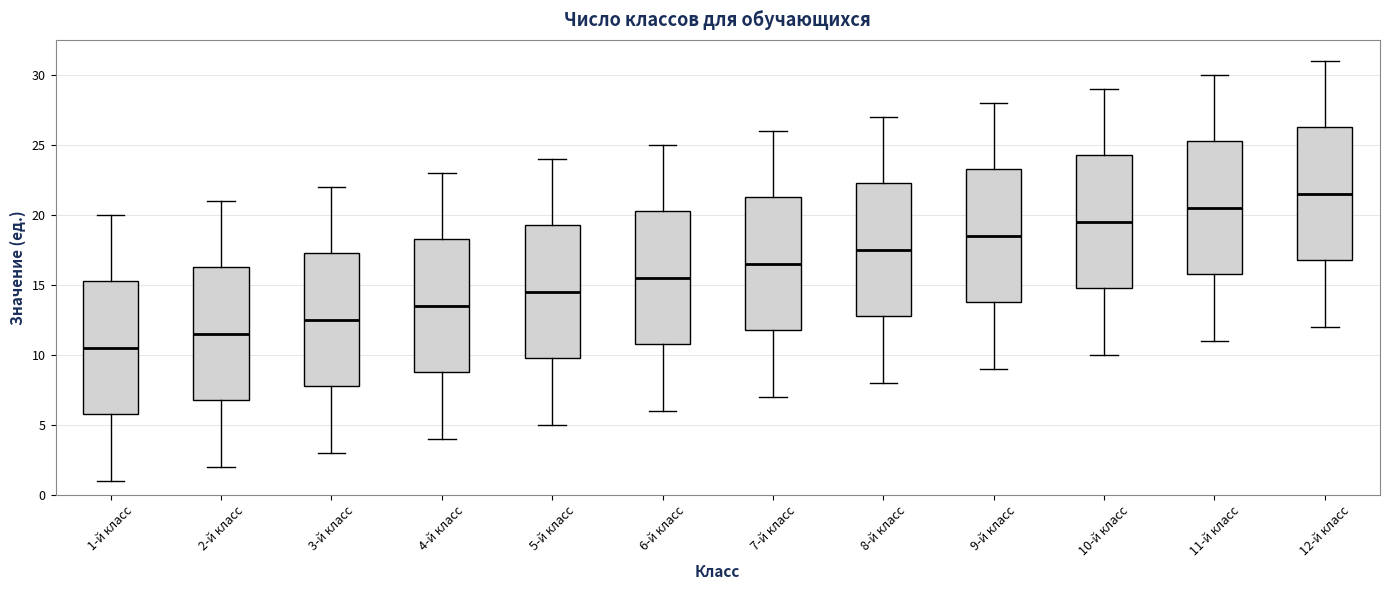

Reading left to right, transcribe this box plot: for each box, give where its median line is, the range the box spans, and where its two whiskers end, as read against the y-axis. The values are not printed on the chart, so give them approximately, as read against the axis.

1-й класс: median 10.5, box 6.0 to 15.5, whiskers 1.0 to 20.0
2-й класс: median 11.5, box 7.0 to 16.5, whiskers 2.0 to 21.0
3-й класс: median 12.5, box 8.0 to 17.5, whiskers 3.0 to 22.0
4-й класс: median 13.5, box 9.0 to 18.5, whiskers 4.0 to 23.0
5-й класс: median 14.5, box 10.0 to 19.5, whiskers 5.0 to 24.0
6-й класс: median 15.5, box 11.0 to 20.5, whiskers 6.0 to 25.0
7-й класс: median 16.5, box 12.0 to 21.5, whiskers 7.0 to 26.0
8-й класс: median 17.5, box 13.0 to 22.5, whiskers 8.0 to 27.0
9-й класс: median 18.5, box 14.0 to 23.5, whiskers 9.0 to 28.0
10-й класс: median 19.5, box 15.0 to 24.5, whiskers 10.0 to 29.0
11-й класс: median 20.5, box 16.0 to 25.5, whiskers 11.0 to 30.0
12-й класс: median 21.5, box 17.0 to 26.5, whiskers 12.0 to 31.0